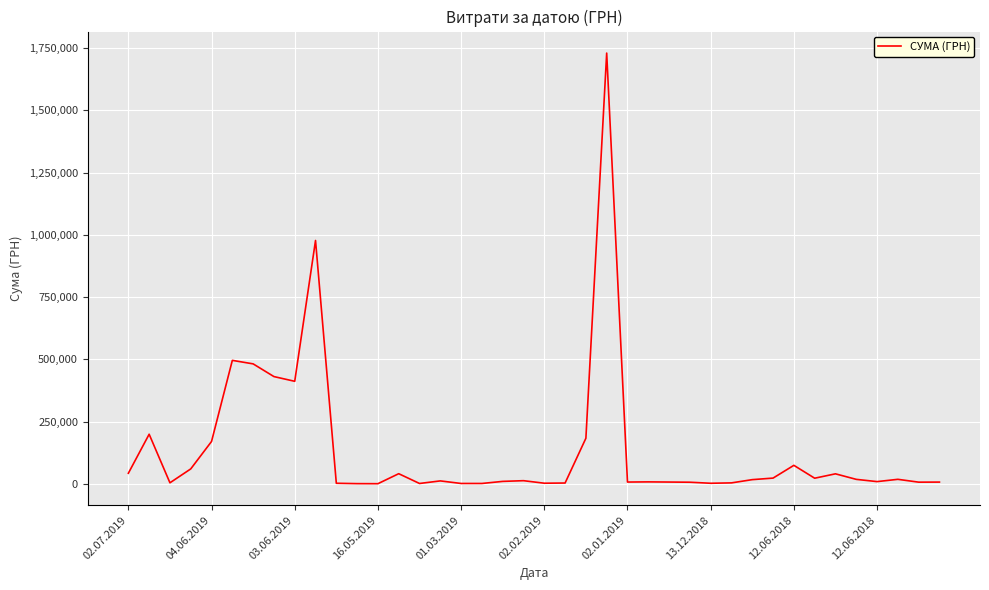

What is the maximum value shown in the chart?

1730043.7